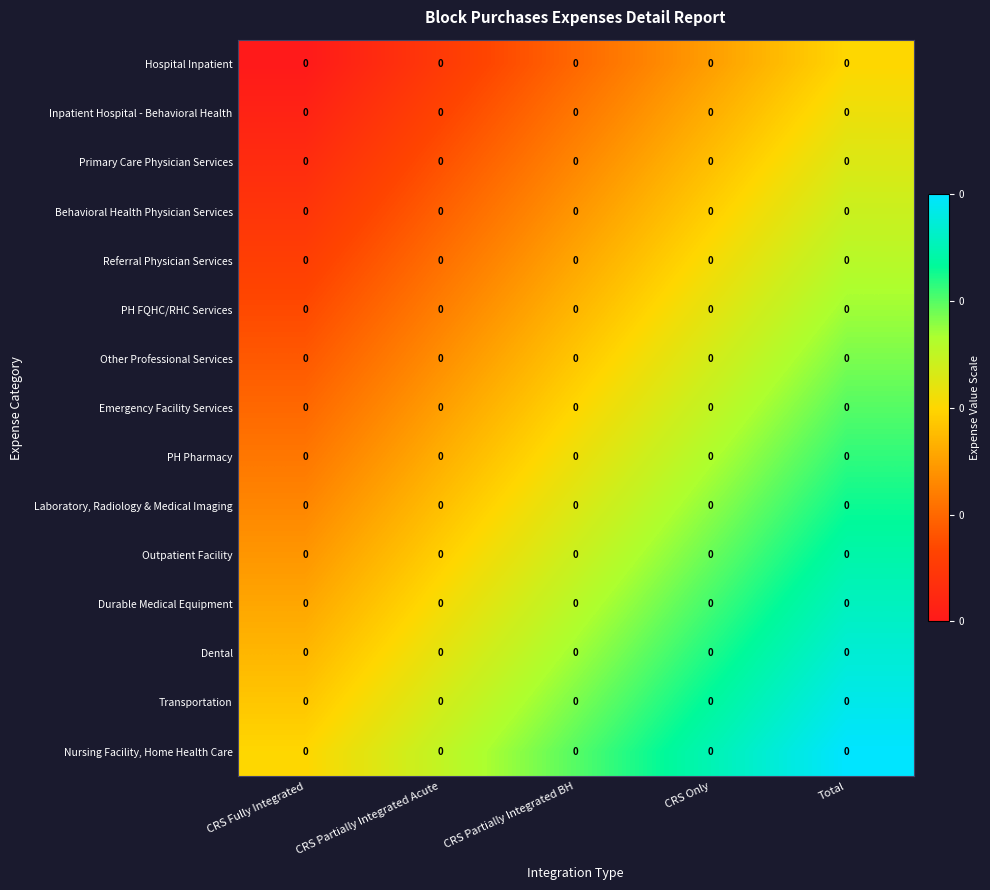

List the series in order of their peak value, highest first.

Nursing Facility, Home Health Care, Transportation, Dental, Durable Medical Equipment, Outpatient Facility, Laboratory, Radiology & Medical Imaging, PH Pharmacy, Emergency Facility Services, Other Professional Services, PH FQHC/RHC Services, Referral Physician Services, Behavioral Health Physician Services, Primary Care Physician Services, Inpatient Hospital - Behavioral Health, Hospital Inpatient